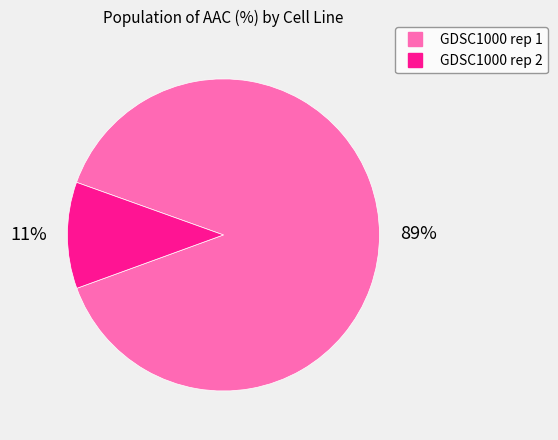

To the nearest percent, what is the average slice percentage?

50%